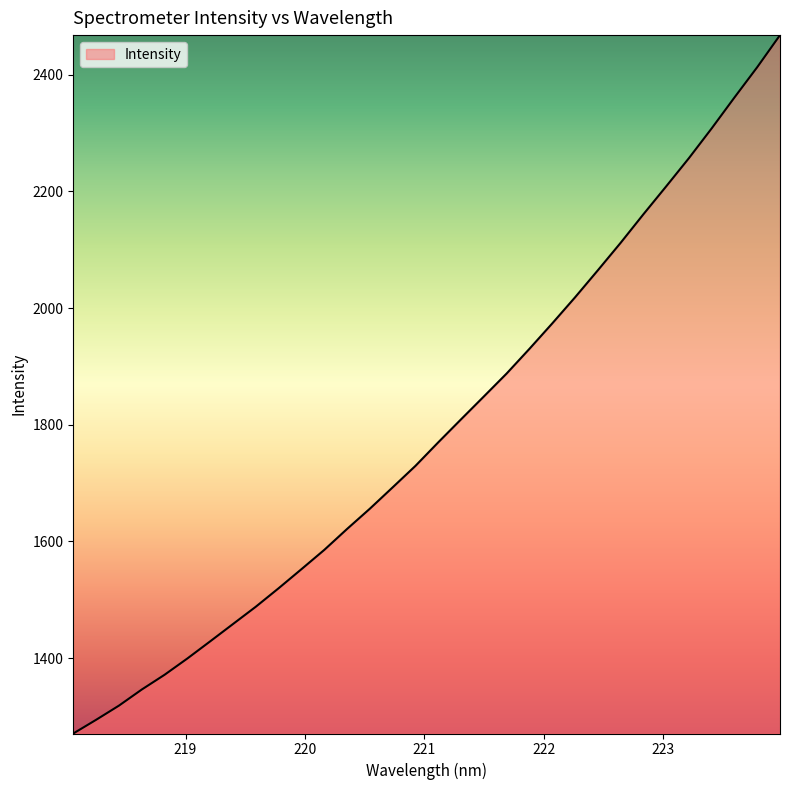

Does the chart display data point markers on the line(s)?

No